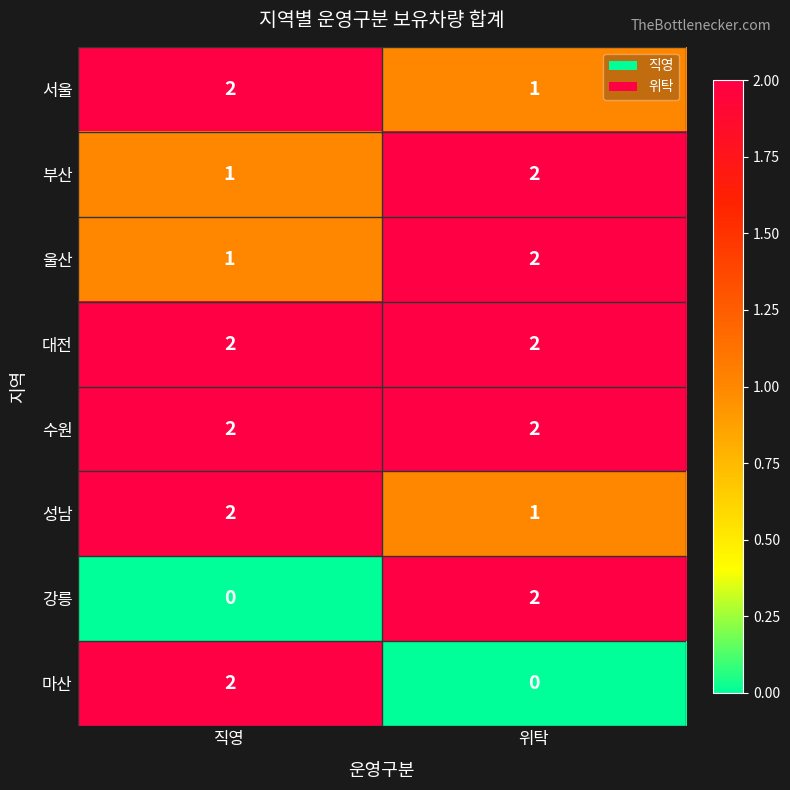

List the labels in order of 성남 value, largest first.

직영, 위탁